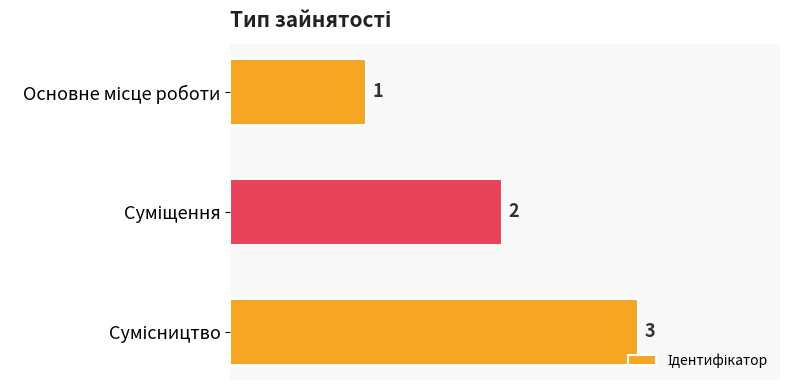

How many distinct data groups are displayed?

1